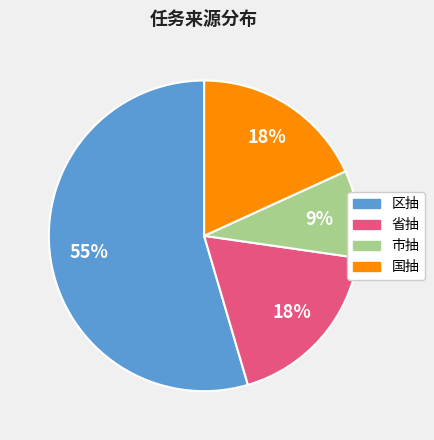

Which slice represents more than half of the pie?

区抽